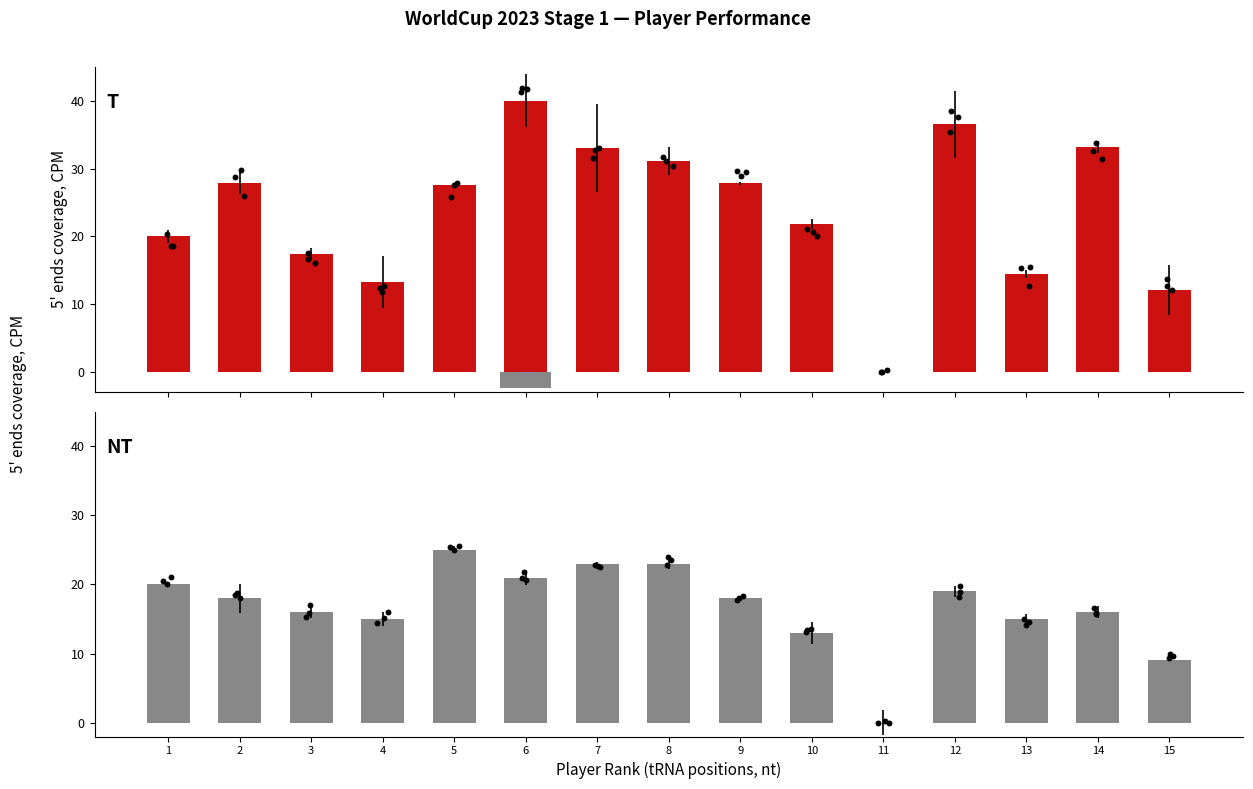

Which series contains the highest Y value?

Total Points (normalized)